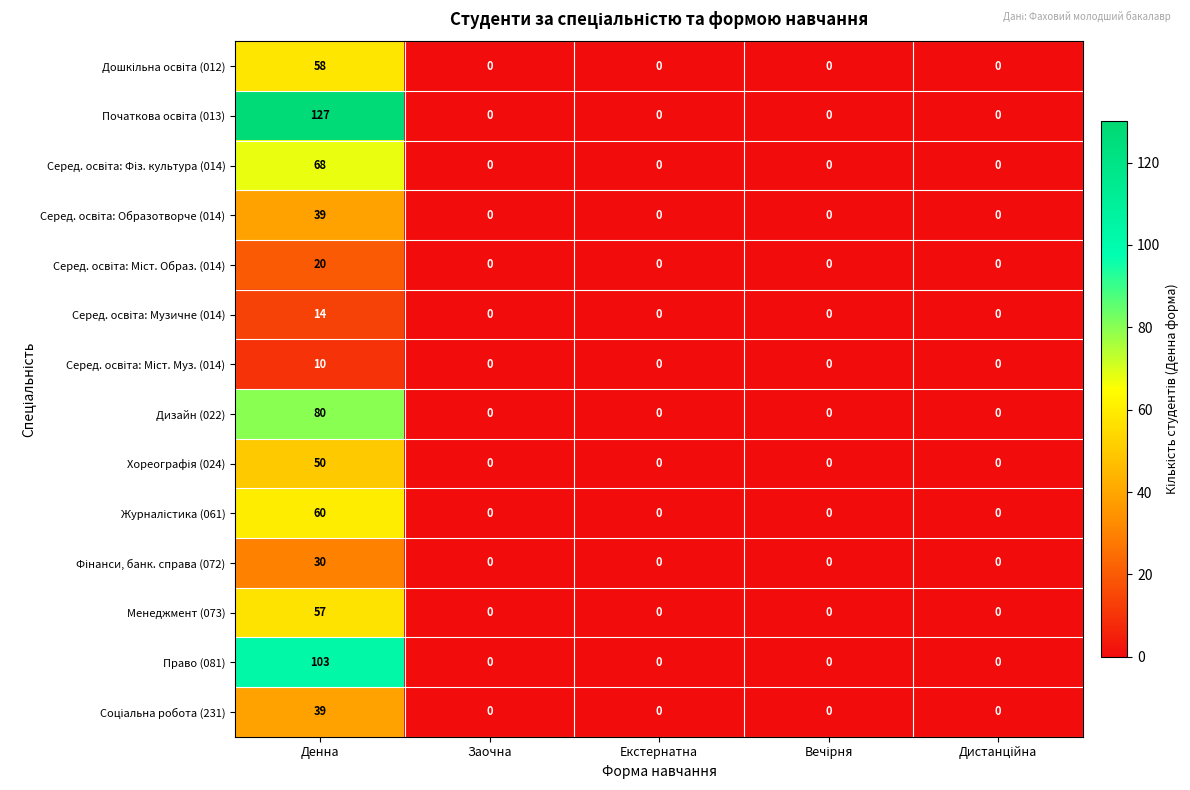

Which category has the highest value in the Менеджмент (073) series?

Денна